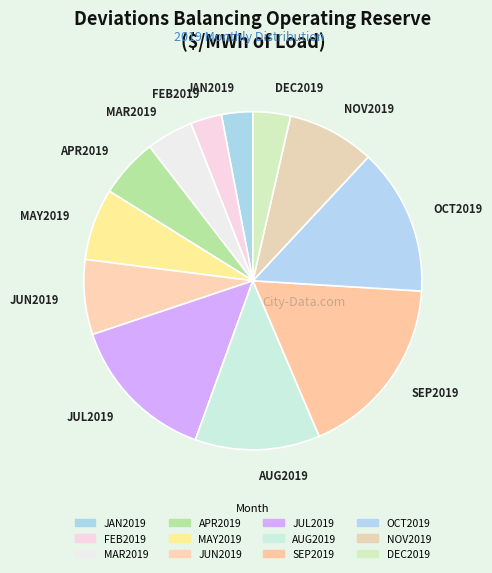

How many segments does this pie chart have?

12